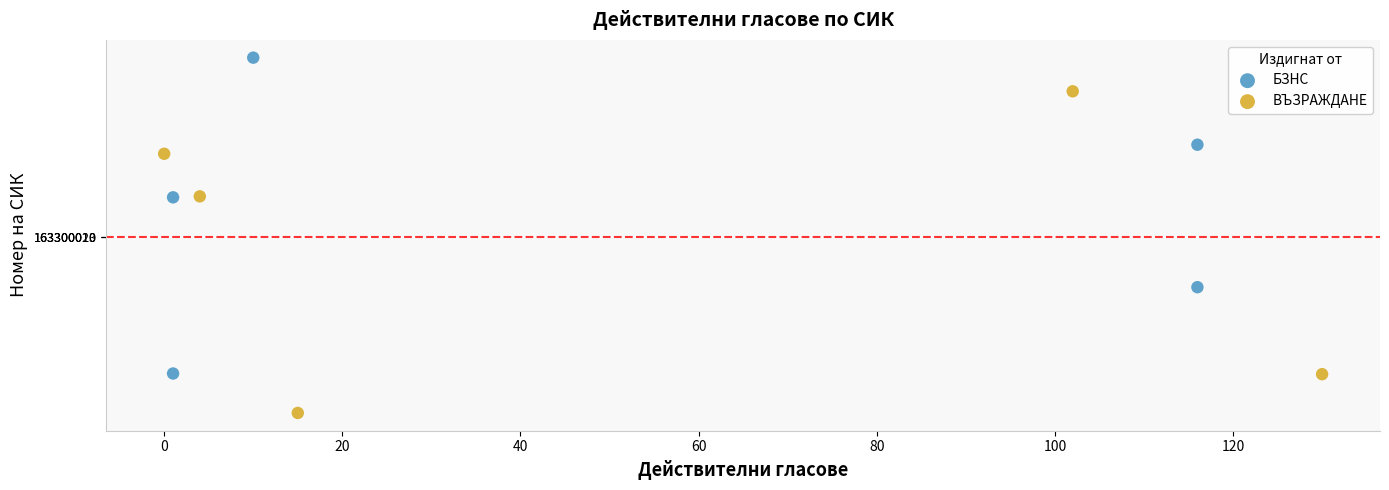

What are all the series names shown in the legend?

БЗНС, ВЪЗРАЖДАНЕ